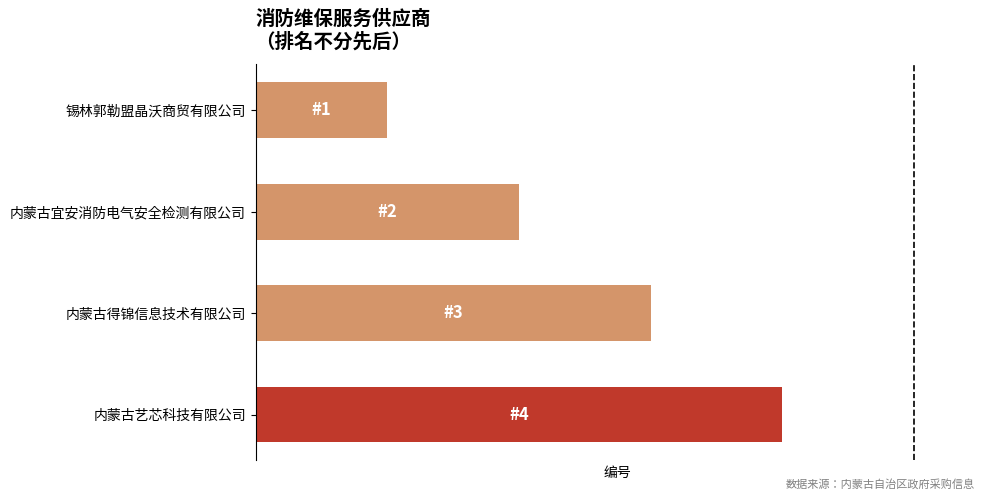

Are the bars horizontal?

Yes